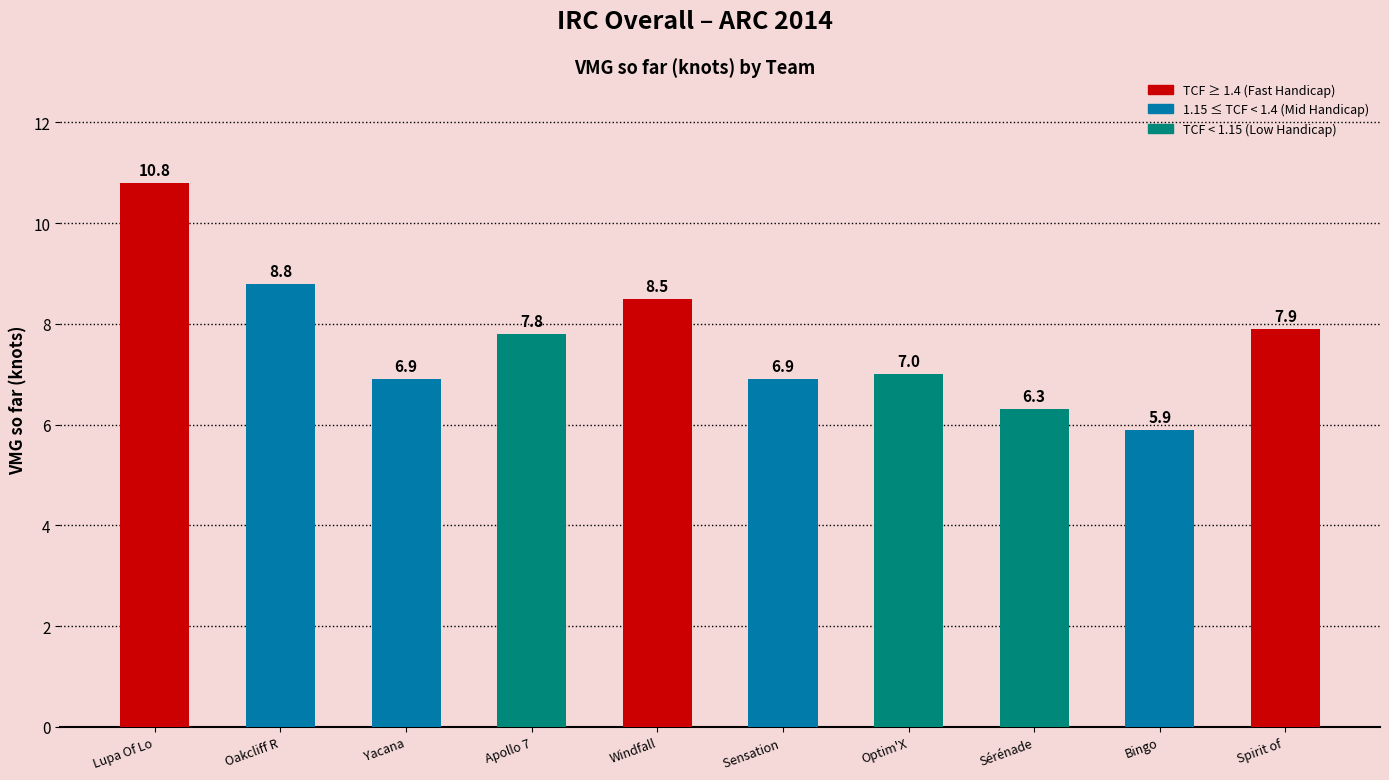

At which category does the chart reach its minimum across all series?

Bingo